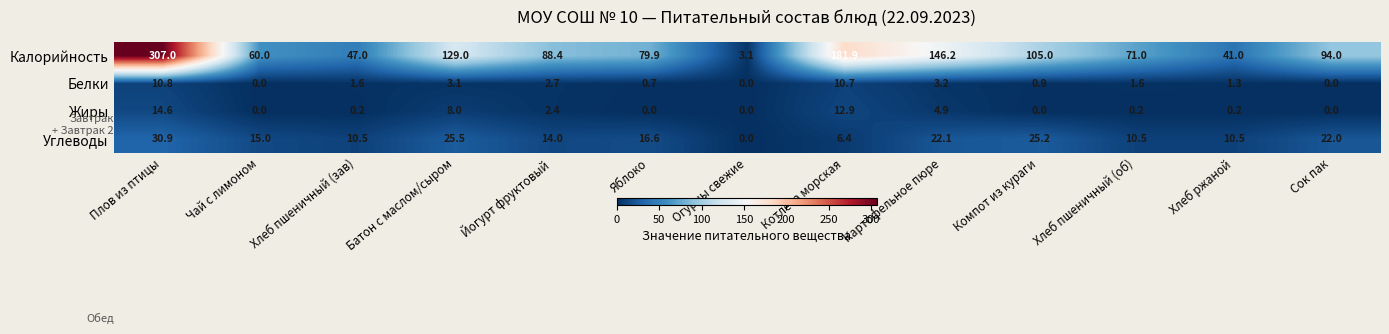

Rank the series by their maximum value, from lowest to highest.

Белки, Жиры, Углеводы, Калорийность